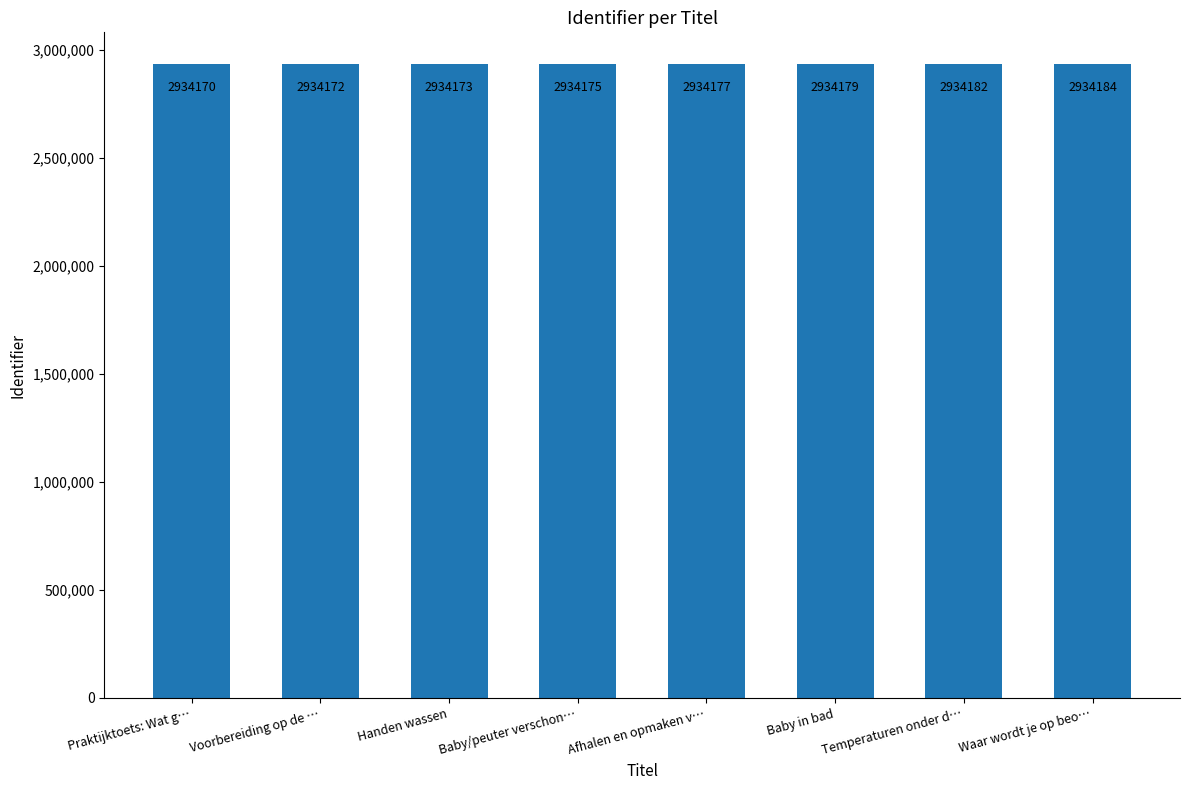

Reading left to right, what are all the values shown in this chart?

2934170	2934172	2934173	2934175	2934177	2934179	2934182	2934184